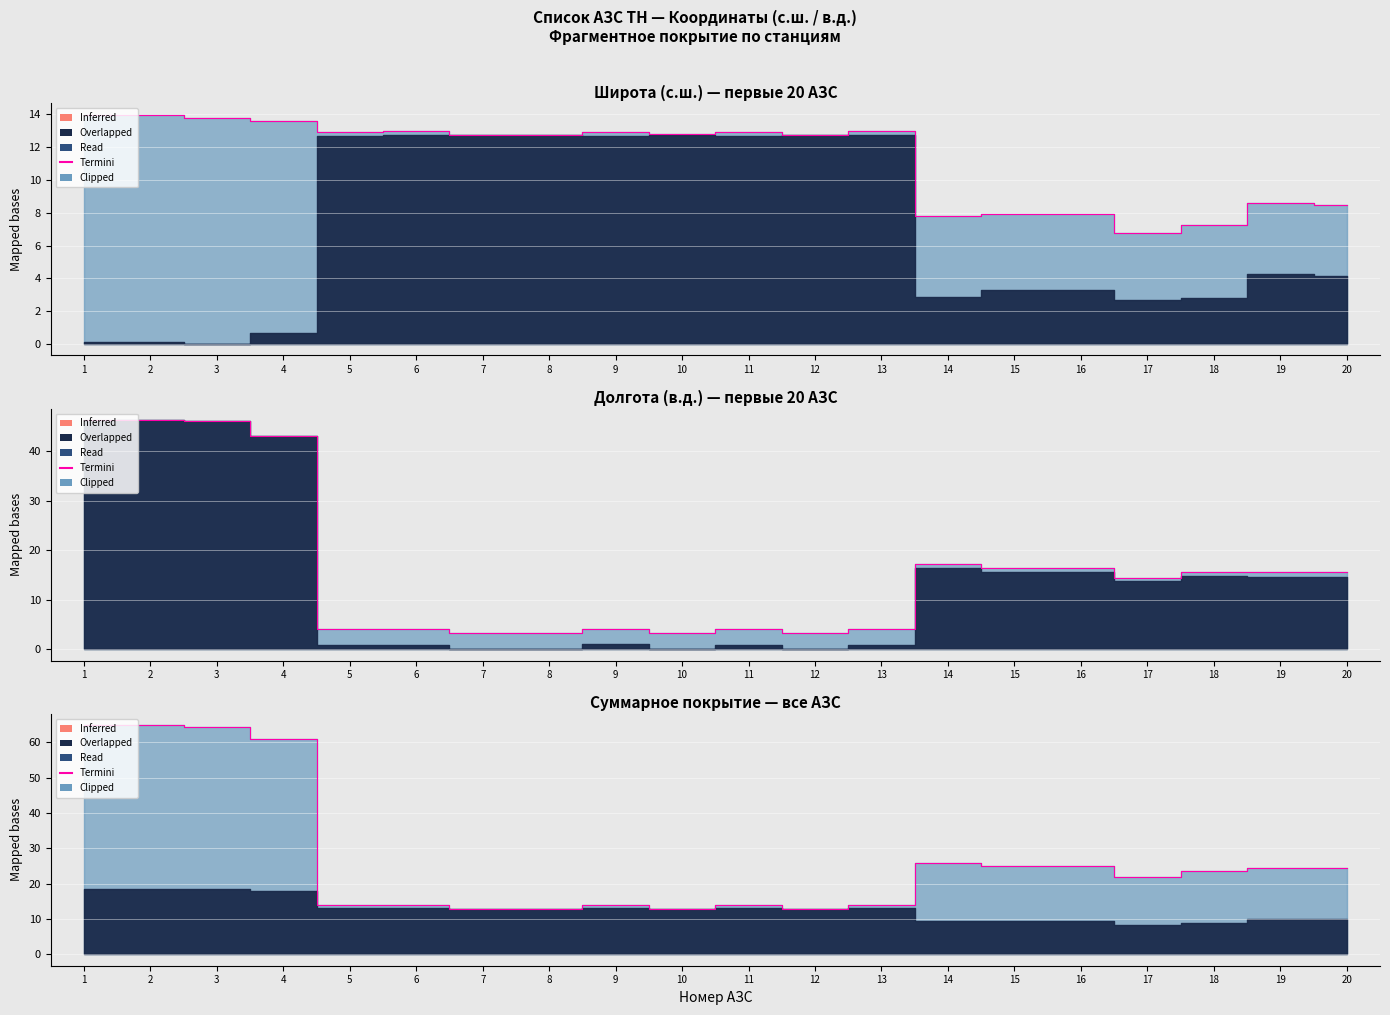

How many lines are shown in the chart?

1